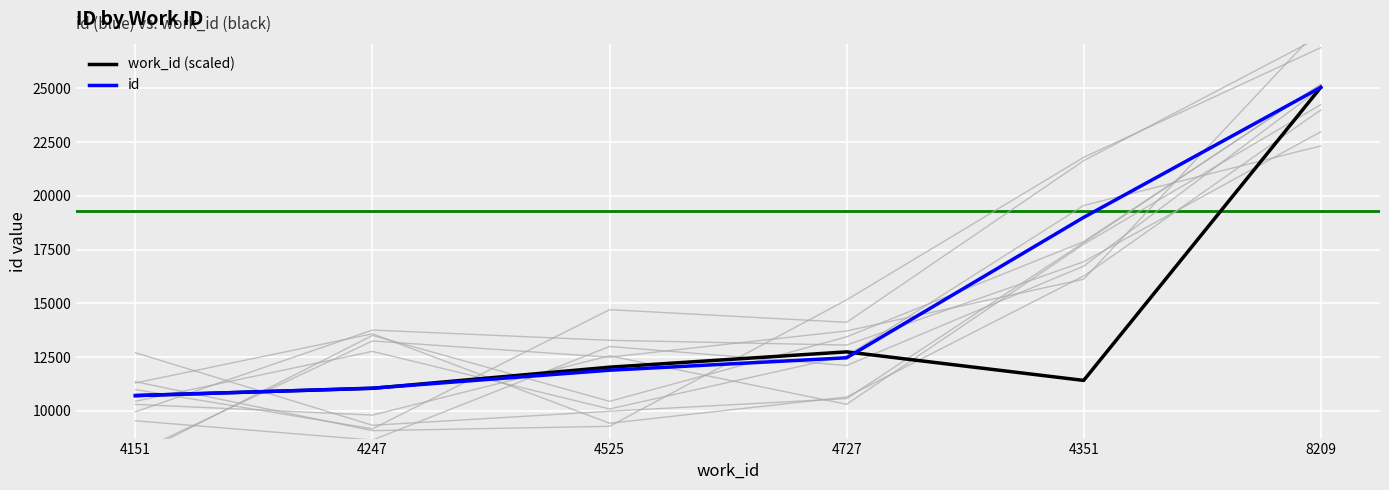

Reading left to right, list all the values displayed in this chart.

work_id (scaled): 4151=10710.0	4247=11049.2	4525=12031.5	4727=12745.3	4351=11416.7	8209=25049.0
id: 4151=10710.0	4247=11055.0	4525=11891.0	4727=12469.0	4351=19002.0	8209=25049.0